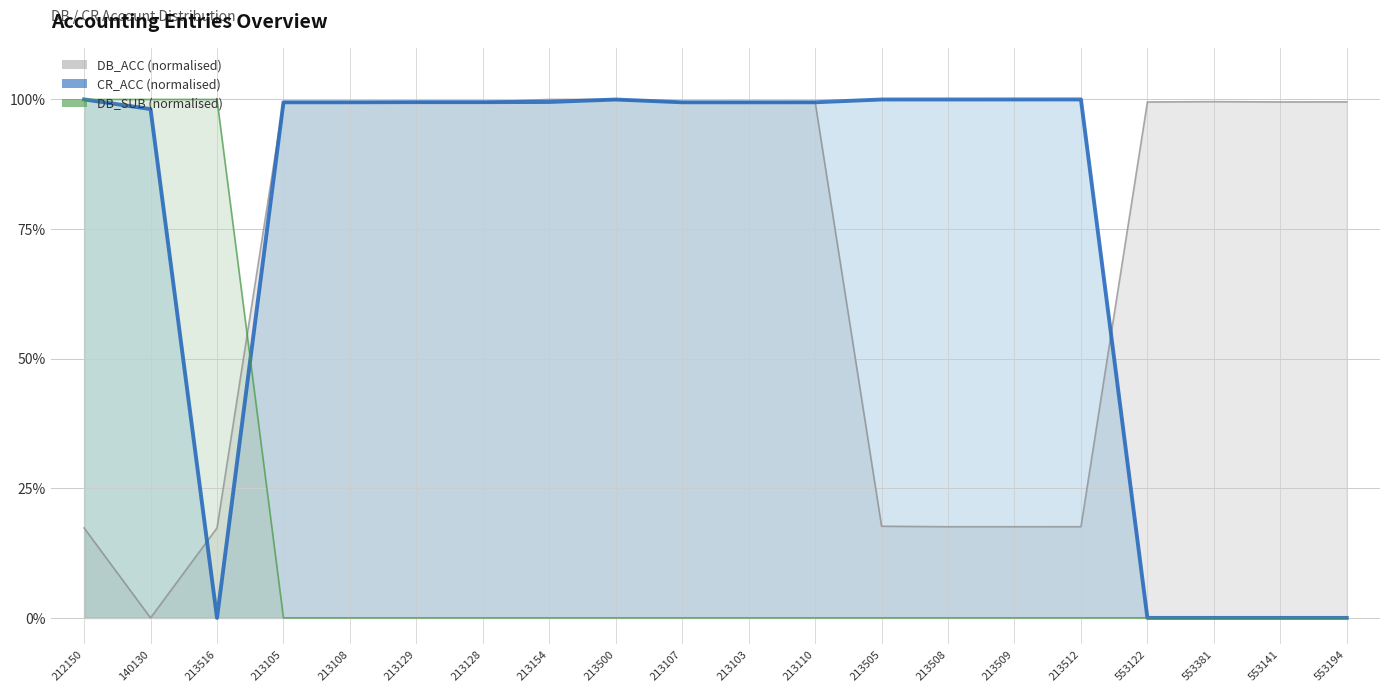

How many interior local peaks does the CR_ACC series have?

3